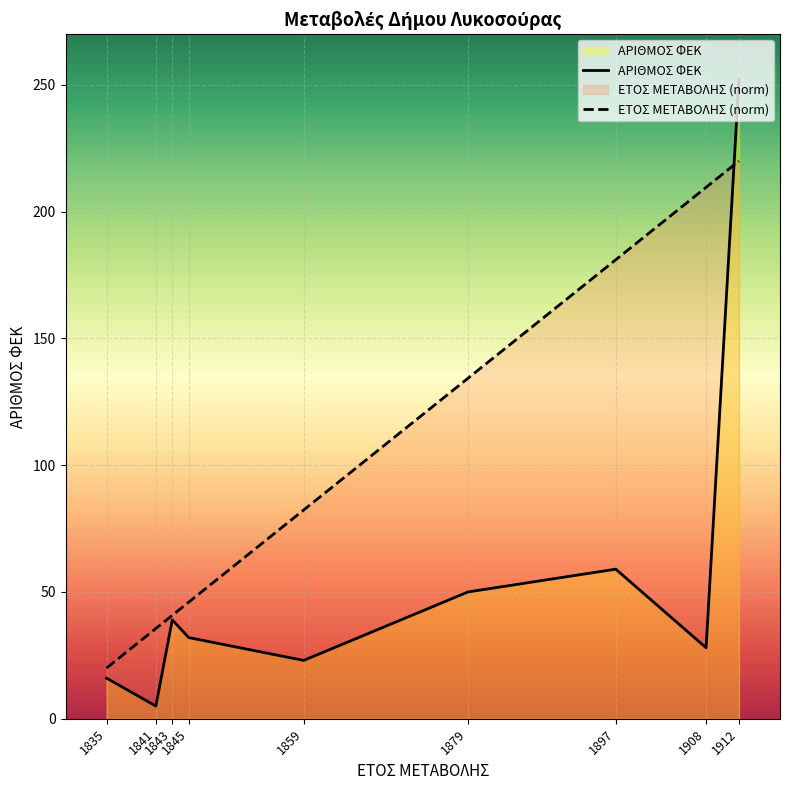

Which series has the largest range (max minus min)?

ΑΡΙΘΜΟΣ ΦΕΚ